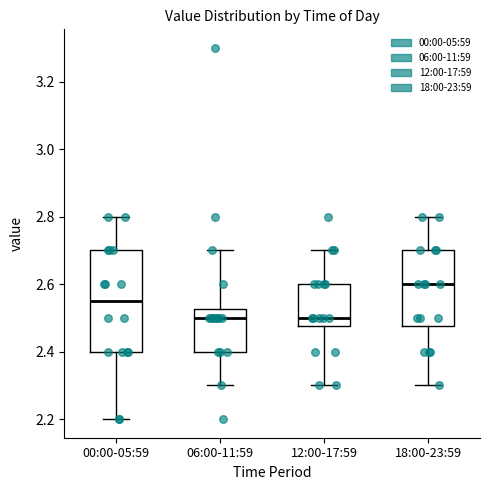

Where is the upper edge of the box for 12:00-17:59 on the y-axis? The values are not printed on the chart, so give them approximately, as read against the axis.

2.60